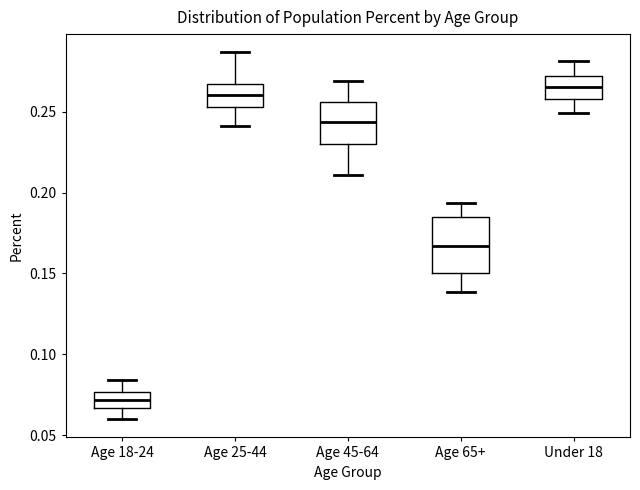

Where does the upper whisker of the box for Age 65+ end on the y-axis? The values are not printed on the chart, so give them approximately, as read against the axis.

0.195